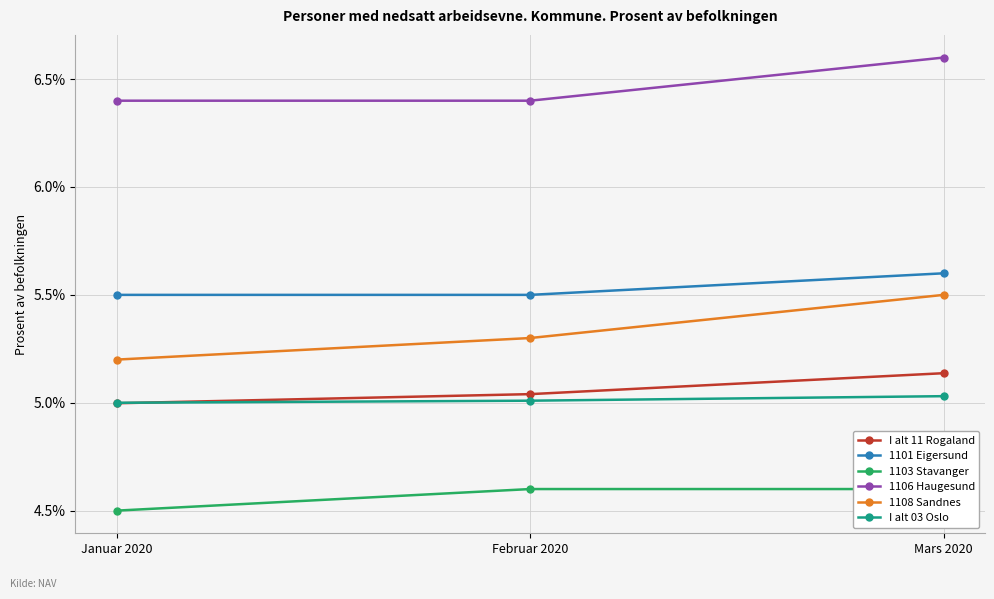

Reading left to right, what are all the values shown in this chart?

I alt 11 Rogaland: 5.0	5.0	5.1
1101 Eigersund: 5.5	5.5	5.6
1103 Stavanger: 4.5	4.6	4.6
1106 Haugesund: 6.4	6.4	6.6
1108 Sandnes: 5.2	5.3	5.5
I alt 03 Oslo: 5.0	5.0	5.0